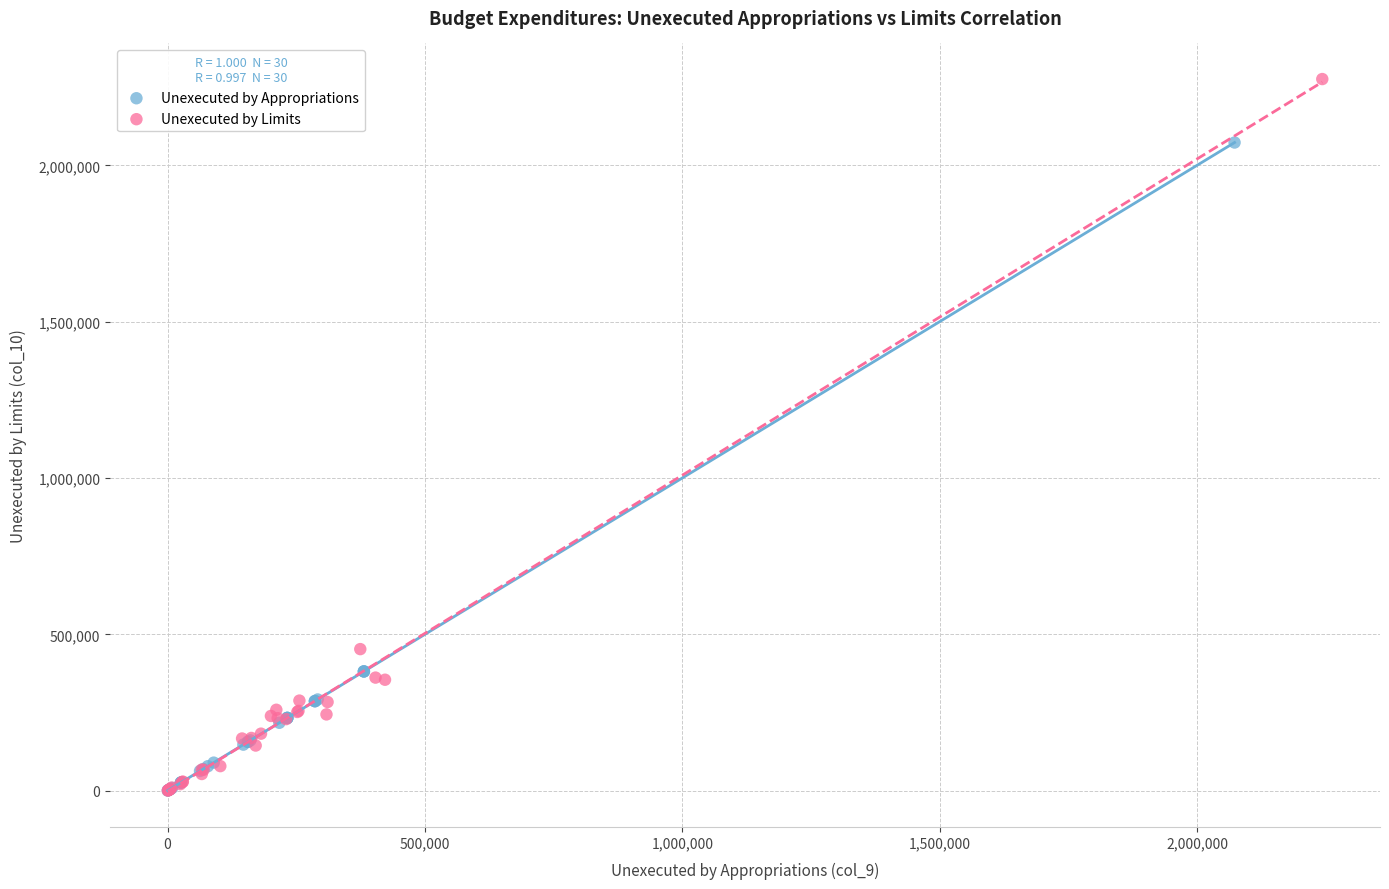

Which series has the largest Y range (max minus min)?

Unexecuted by Limits